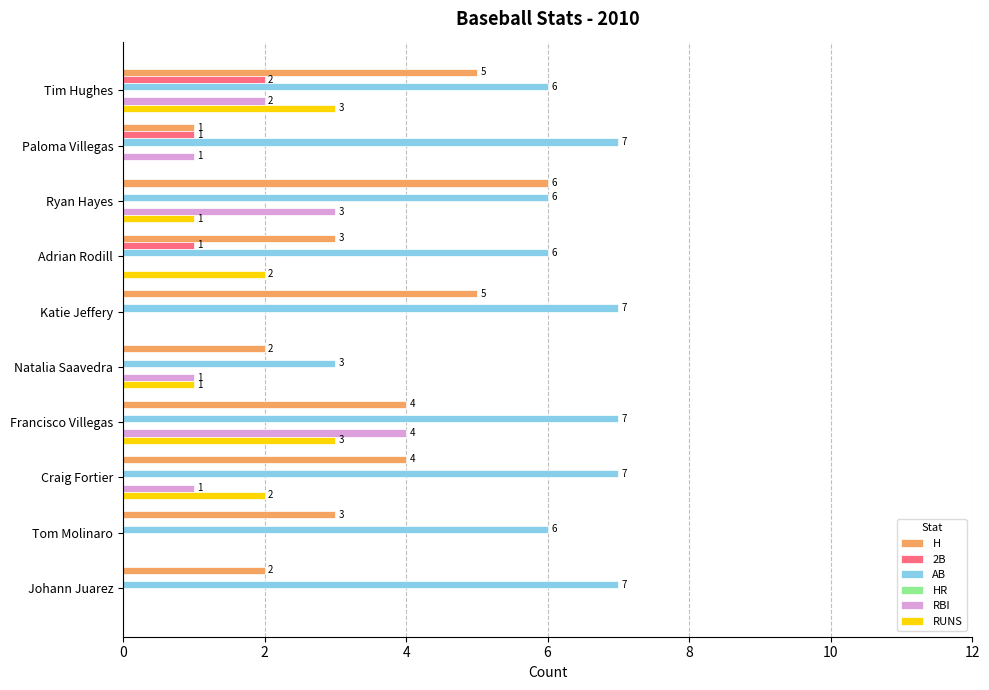

What is the total value across all series at Natalia Saavedra?

7